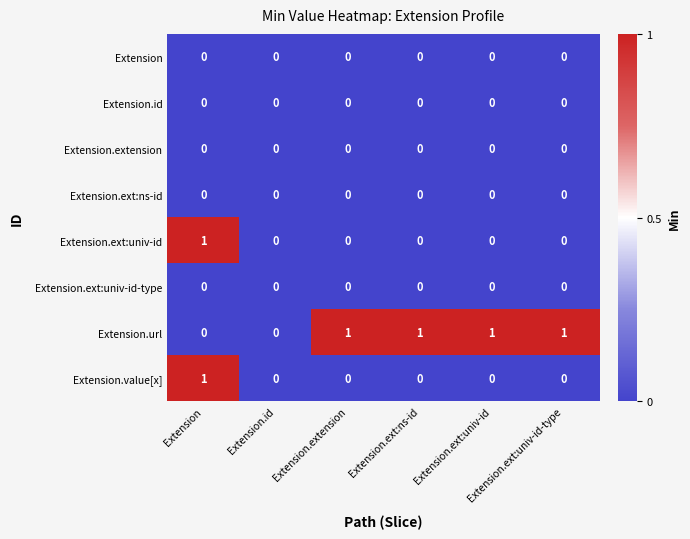

Reading left to right, extract all data points from this chart.

Extension: Extension=0	Extension.id=0	Extension.extension=0	Extension.ext:ns-id=0	Extension.ext:univ-id=0	Extension.ext:univ-id-type=0
Extension.id: Extension=0	Extension.id=0	Extension.extension=0	Extension.ext:ns-id=0	Extension.ext:univ-id=0	Extension.ext:univ-id-type=0
Extension.extension: Extension=0	Extension.id=0	Extension.extension=0	Extension.ext:ns-id=0	Extension.ext:univ-id=0	Extension.ext:univ-id-type=0
Extension.ext:ns-id: Extension=0	Extension.id=0	Extension.extension=0	Extension.ext:ns-id=0	Extension.ext:univ-id=0	Extension.ext:univ-id-type=0
Extension.ext:univ-id: Extension=1	Extension.id=0	Extension.extension=0	Extension.ext:ns-id=0	Extension.ext:univ-id=0	Extension.ext:univ-id-type=0
Extension.ext:univ-id-type: Extension=0	Extension.id=0	Extension.extension=0	Extension.ext:ns-id=0	Extension.ext:univ-id=0	Extension.ext:univ-id-type=0
Extension.url: Extension=0	Extension.id=0	Extension.extension=1	Extension.ext:ns-id=1	Extension.ext:univ-id=1	Extension.ext:univ-id-type=1
Extension.value[x]: Extension=1	Extension.id=0	Extension.extension=0	Extension.ext:ns-id=0	Extension.ext:univ-id=0	Extension.ext:univ-id-type=0